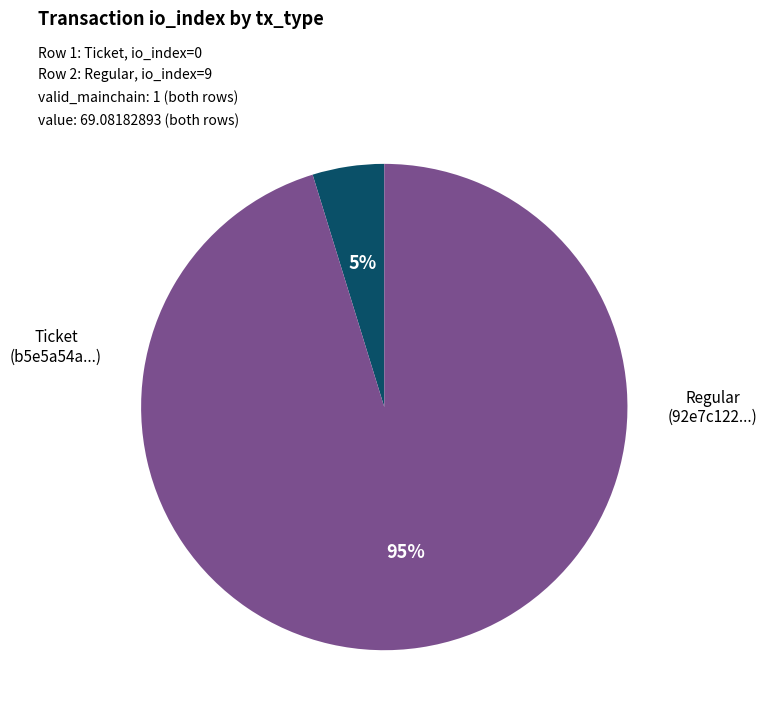

Is there any slice that represents more than half of the pie?

Yes